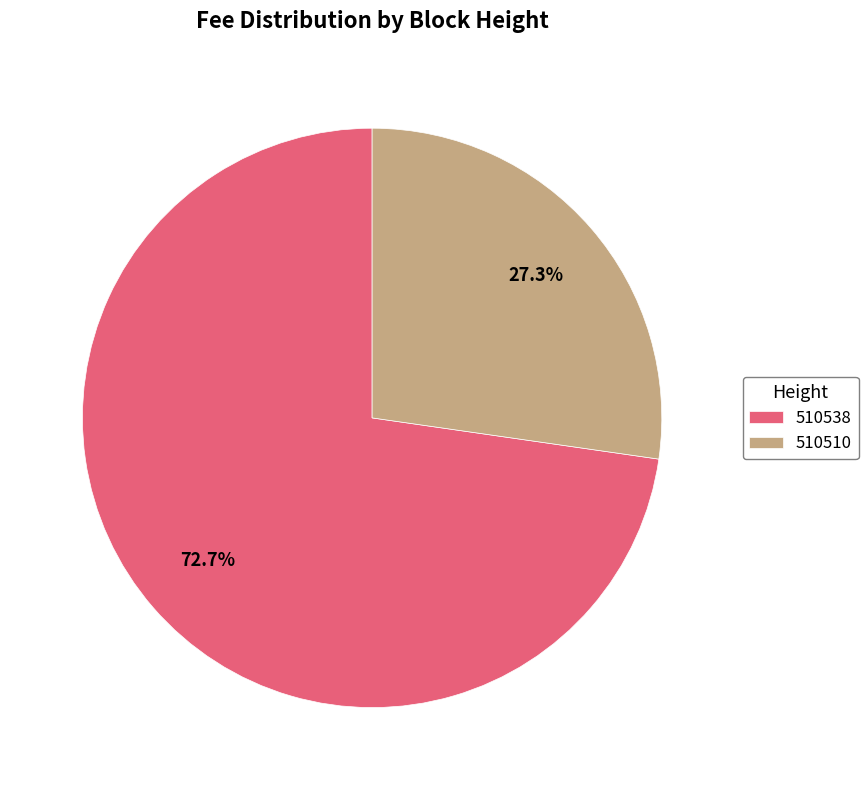

How many slices are in this pie chart?

2